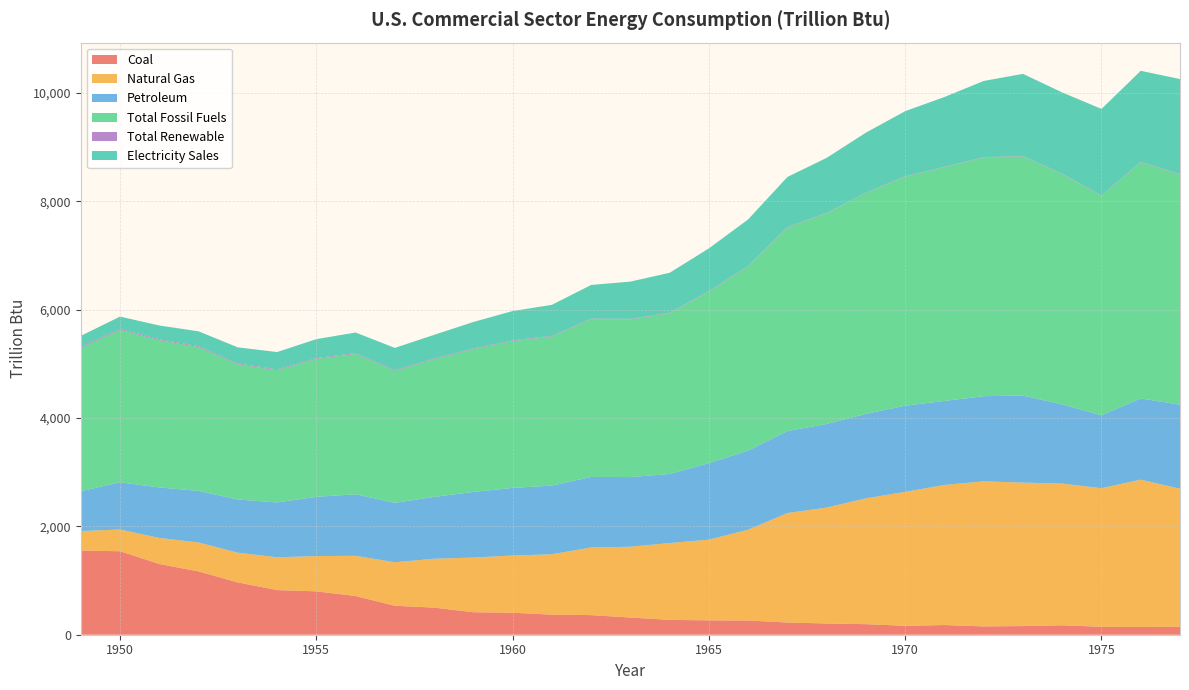

Reading left to right, what are all the values shown in this chart?

Coal: 1554.1	1541.5	1306.6	1169.1	965.7	824.6	800.7	714.6	534.9	500.5	415.2	406.7	370.8	361.9	317.5	274.2	265.3	263.1	225.4	207.7	194.9	164.5	179.0	153.5	159.9	174.5	146.6	144.2	147.8
Natural Gas: 360.0	401.4	480.6	533.7	549.2	605.4	651.2	742.0	803.1	902.3	1009.2	1055.9	1114.5	1248.9	1307.1	1418.7	1489.8	1676.3	2021.7	2140.1	2323.1	2472.9	2586.8	2678.4	2649.0	2617.0	2558.5	2718.4	2548.3
Petroleum: 734.8	872.1	932.4	953.0	981.8	1012.4	1094.7	1136.3	1098.1	1141.4	1212.8	1248.1	1268.6	1302.6	1286.6	1274.9	1413.0	1461.1	1512.4	1543.7	1559.6	1591.9	1551.0	1573.1	1607.4	1460.8	1346.2	1500.0	1552.0
Total Fossil Fuels: 2648.9	2815.1	2719.5	2655.9	2496.7	2442.5	2546.6	2592.9	2436.0	2544.2	2637.2	2710.8	2753.9	2913.4	2911.1	2967.9	3168.2	3400.5	3759.5	3891.5	4077.6	4229.3	4316.8	4405.0	4416.3	4252.2	4051.3	4362.5	4248.0
Total Renewable: 20.0	19.1	18.2	17.1	15.7	15.2	14.7	14.0	13.3	13.1	12.3	11.9	11.1	10.6	10.2	9.5	8.9	8.6	8.3	8.1	7.9	7.5	7.2	7.2	6.7	7.0	8.1	9.1	10.3
Electricity Sales: 200.1	225.1	252.4	273.3	296.9	319.3	349.9	380.2	410.7	435.3	487.9	543.0	572.0	620.9	687.6	737.8	788.6	859.2	925.2	1014.0	1107.7	1201.2	1288.0	1407.6	1516.7	1501.3	1597.8	1677.9	1753.9